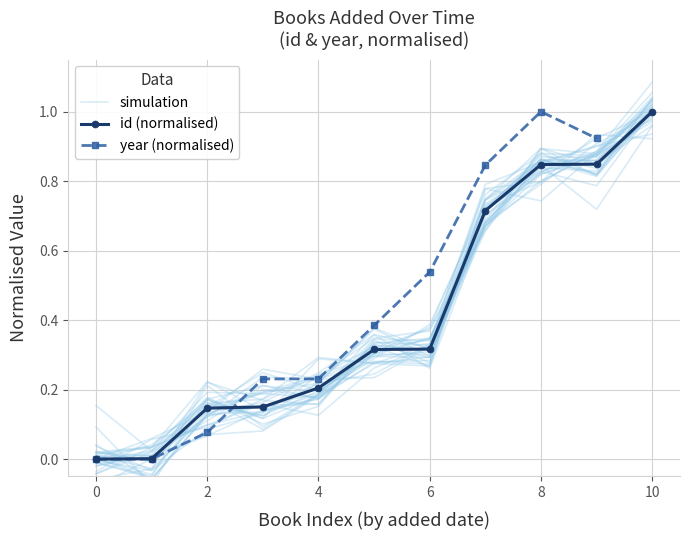

Rank the series by their maximum value, from highest to lowest.

id (normalised), year (normalised), simulation